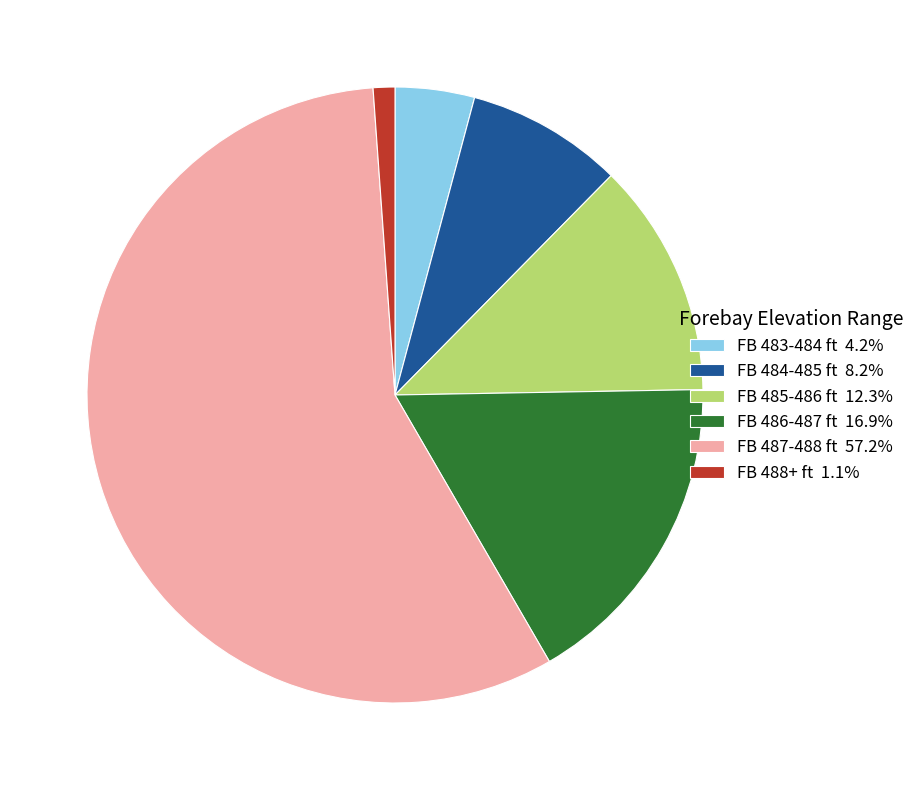

Combined, do FB 483-484 ft 4.2% and FB 485-486 ft 12.3% account for over 50%?

No